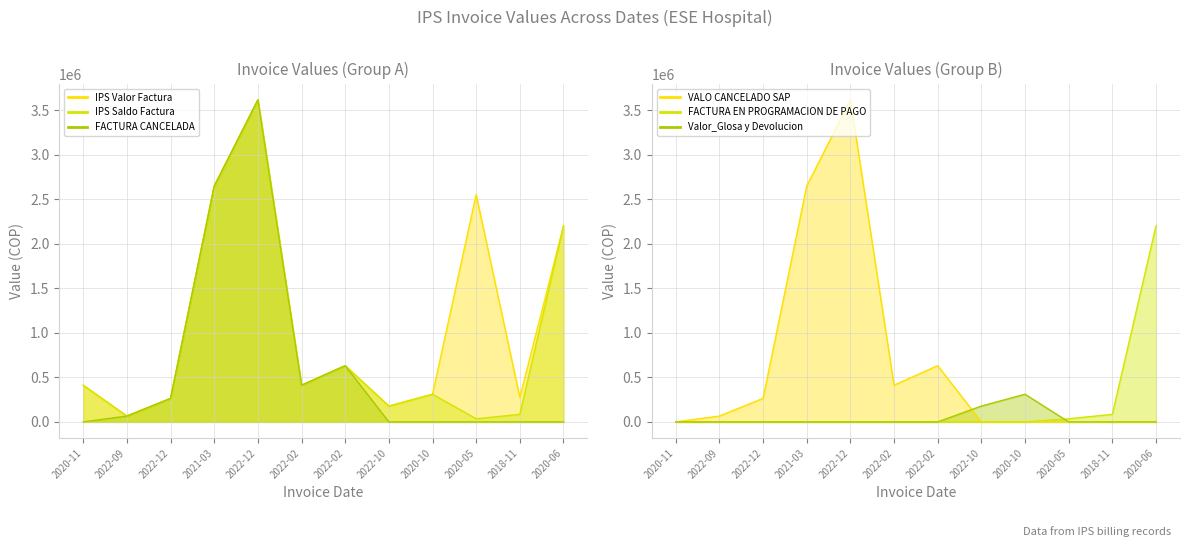

Which series has the largest total across all categories?

IPS Valor Factura